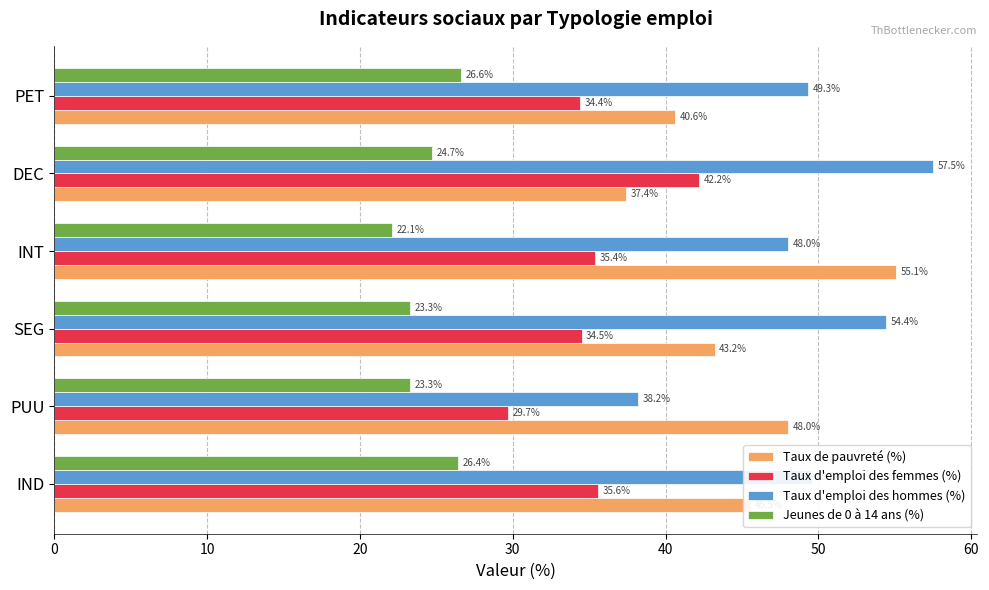

Which series has the widest spread of values?

Taux d'emploi des hommes (%)